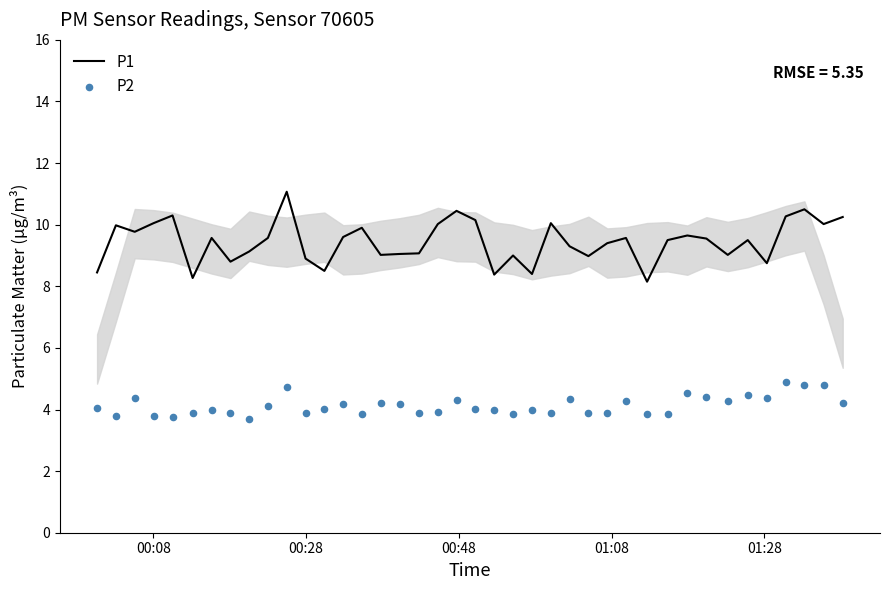

What are all the series names shown in the legend?

P1, P2